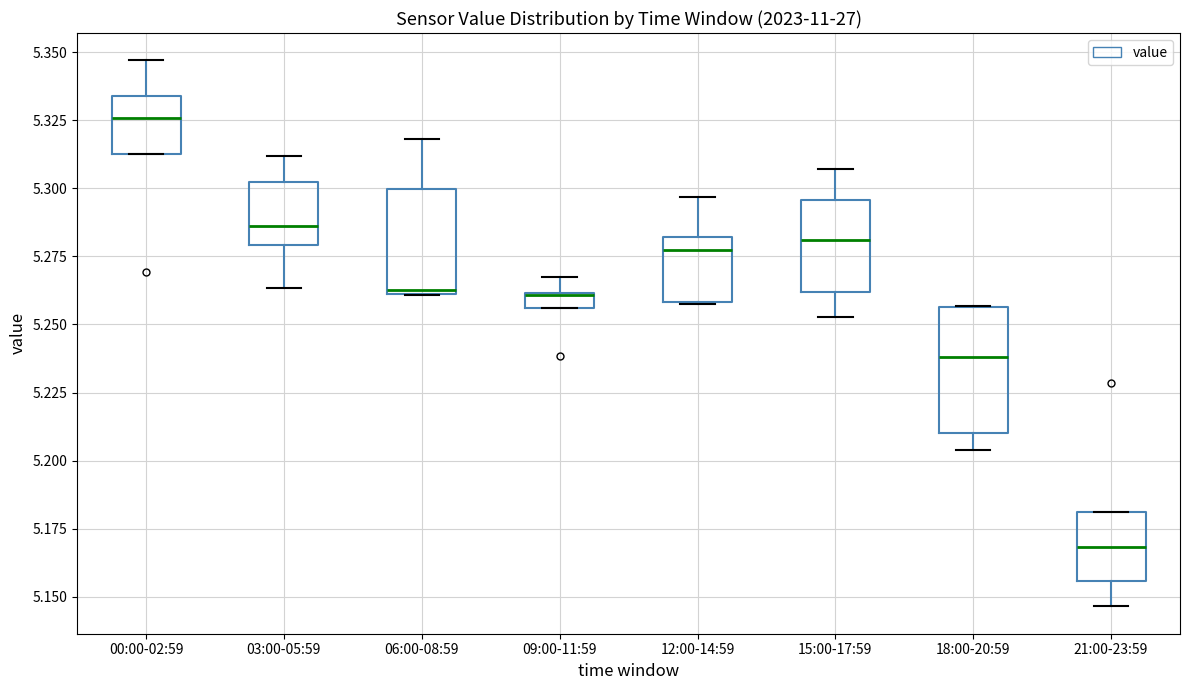

Where does the median line of the box for 21:00-23:59 sit on the y-axis? The values are not printed on the chart, so give them approximately, as read against the axis.

5.170